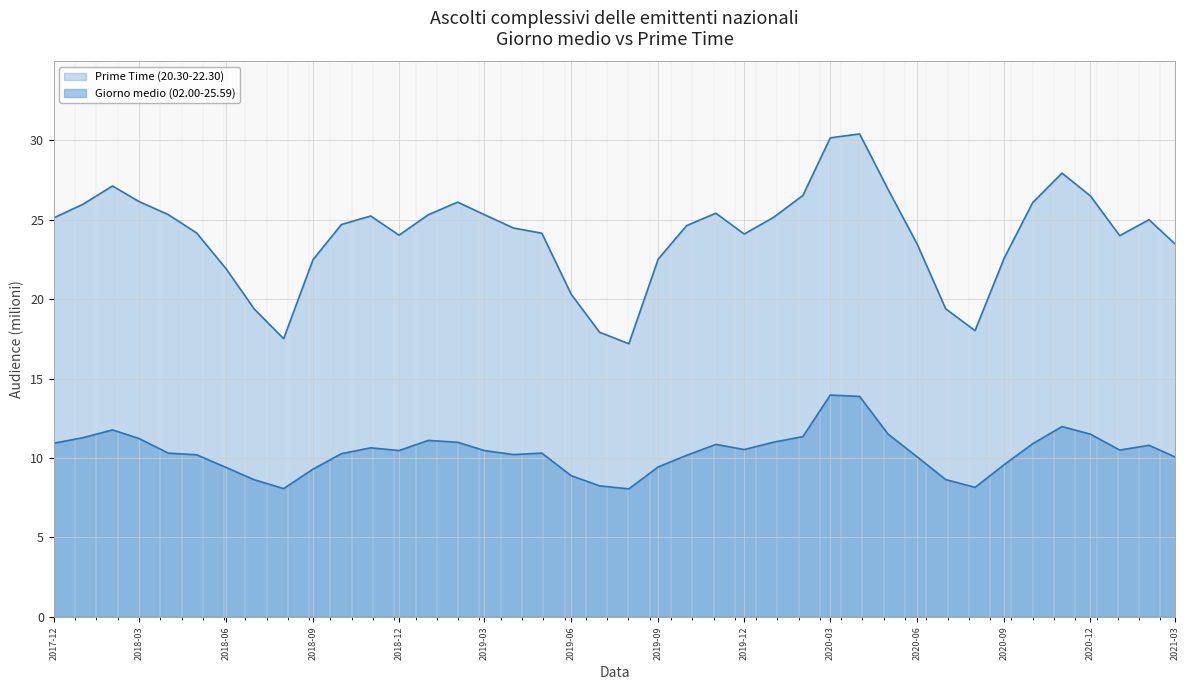

Reading left to right, extract all data points from this chart.

Giorno medio (02.00-25.59): 10.9	11.3	11.8	11.2	10.3	10.2	9.4	8.6	8.1	9.3	10.3	10.6	10.5	11.1	11.0	10.5	10.2	10.3	8.9	8.2	8.1	9.4	10.2	10.9	10.5	11.0	11.3	14.0	13.9	11.5	10.1	8.6	8.2	9.6	10.9	12.0	11.5	10.5	10.8	10.1
Prime Time (20.30-22.30): 25.1	26.0	27.1	26.1	25.3	24.2	21.9	19.4	17.5	22.5	24.7	25.2	24.0	25.3	26.1	25.3	24.5	24.2	20.3	17.9	17.2	22.5	24.6	25.4	24.1	25.2	26.5	30.2	30.4	26.9	23.4	19.4	18.0	22.6	26.1	27.9	26.5	24.0	25.0	23.4